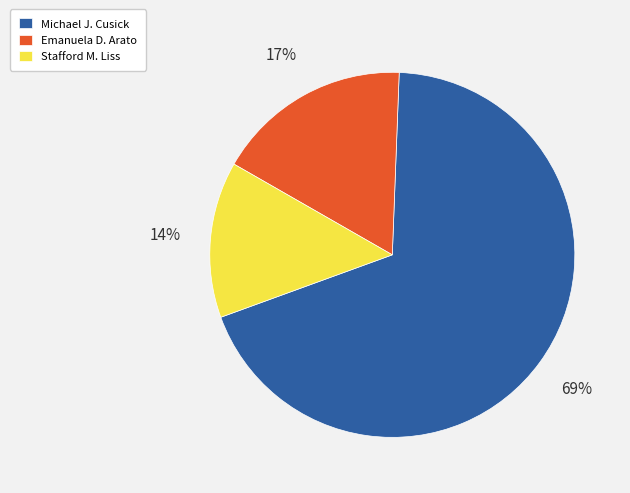

To the nearest percent, what is the difference between the Emanuela D. Arato and Michael J. Cusick slice percentages?

52%